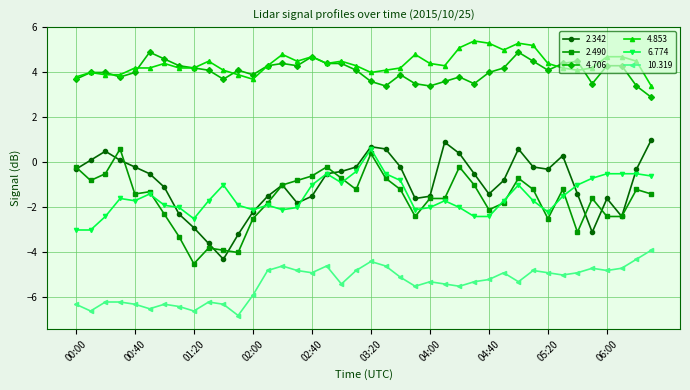

How many lines are shown in the chart?

6